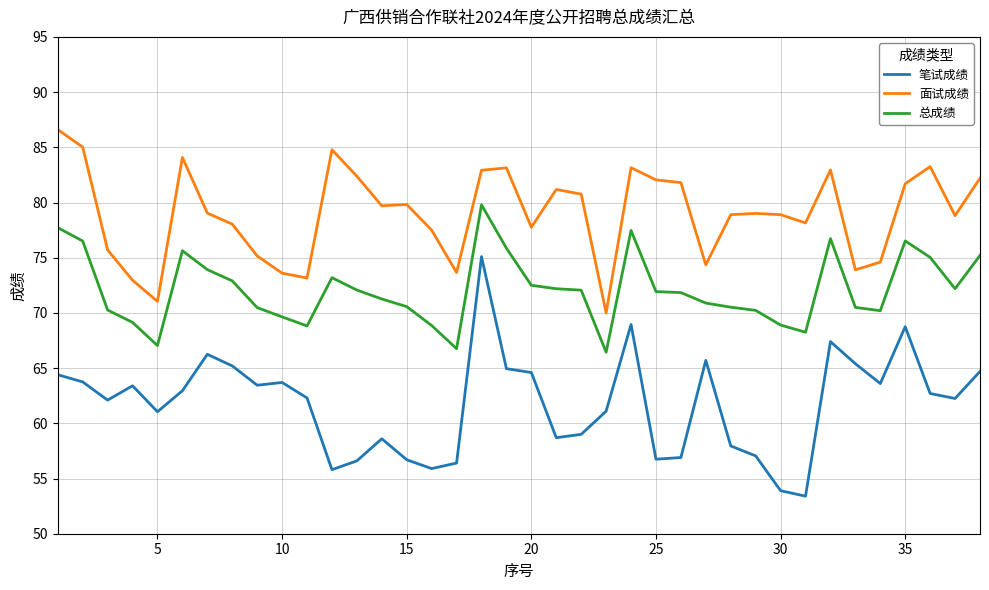

What is the highest value of the 面试成绩 series?

86.6